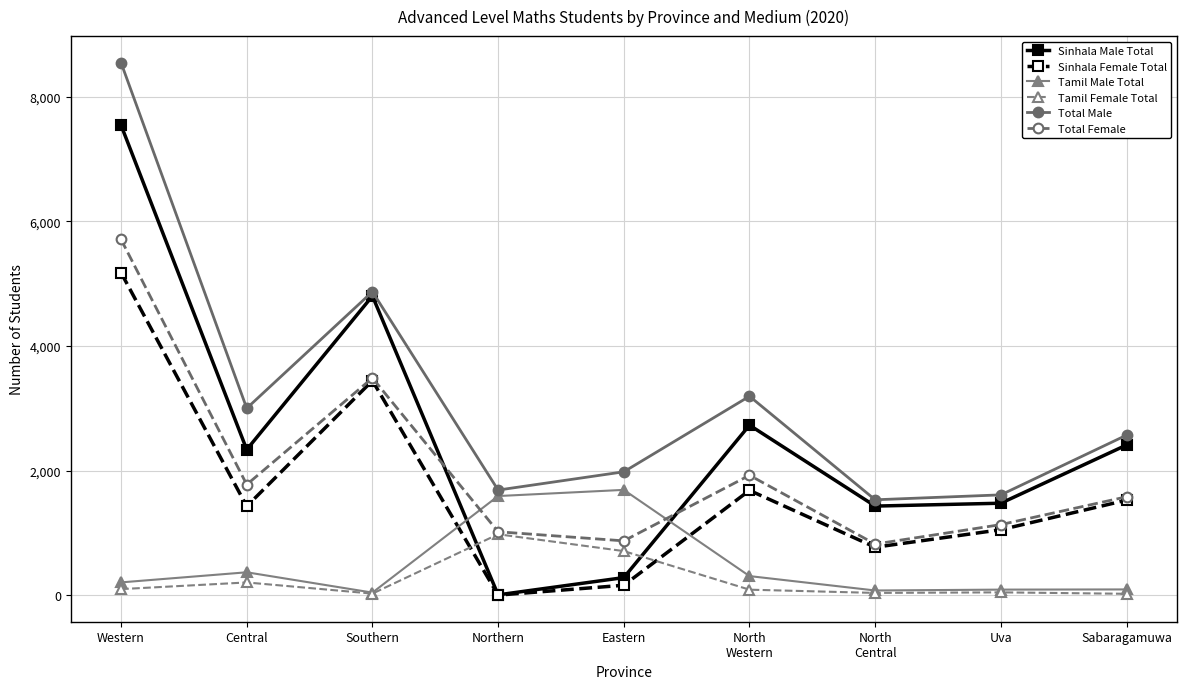

Count the number of categories in the chart.

9